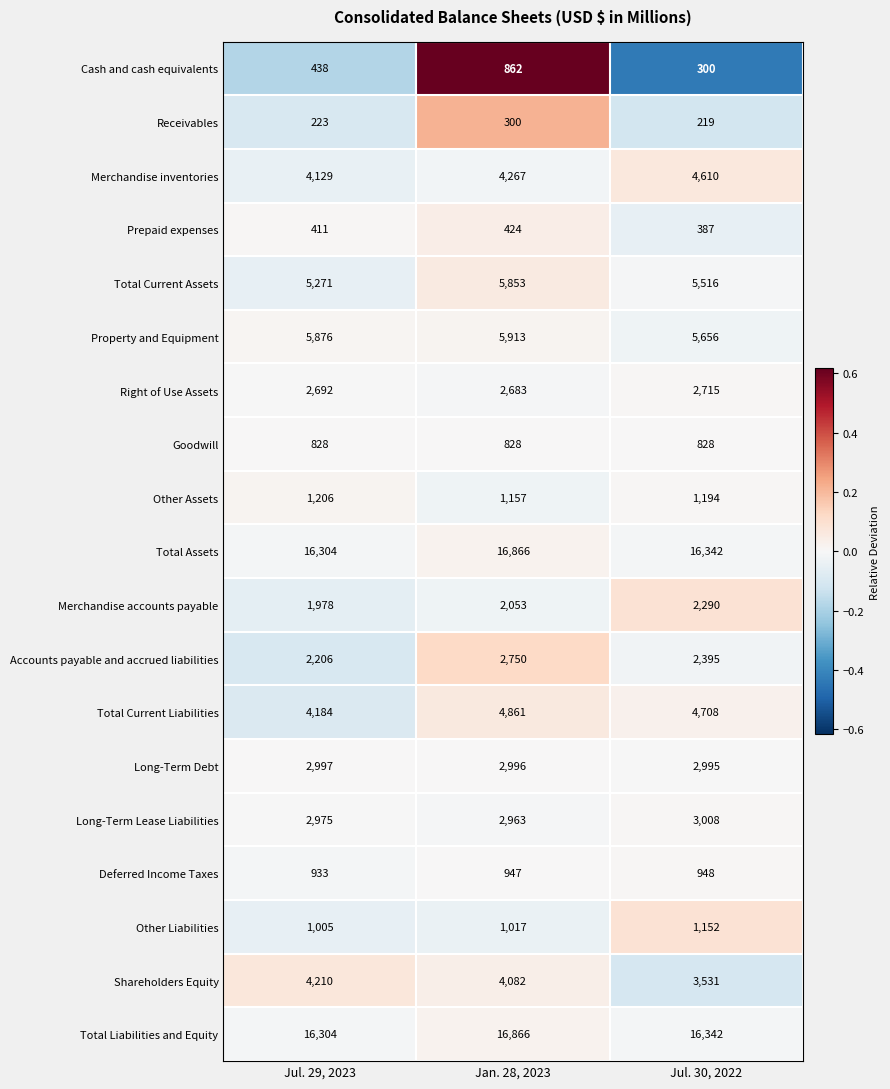

True or false: Property and Equipment has a value of 5876 at Jul. 29, 2023.

True